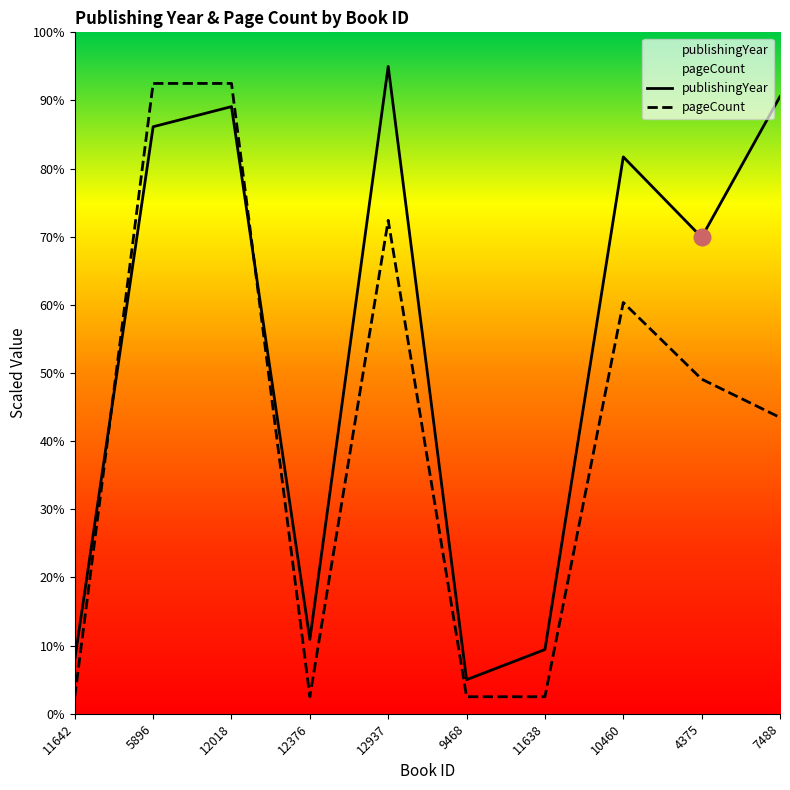

How many interior local peaks does the pageCount series have?

2